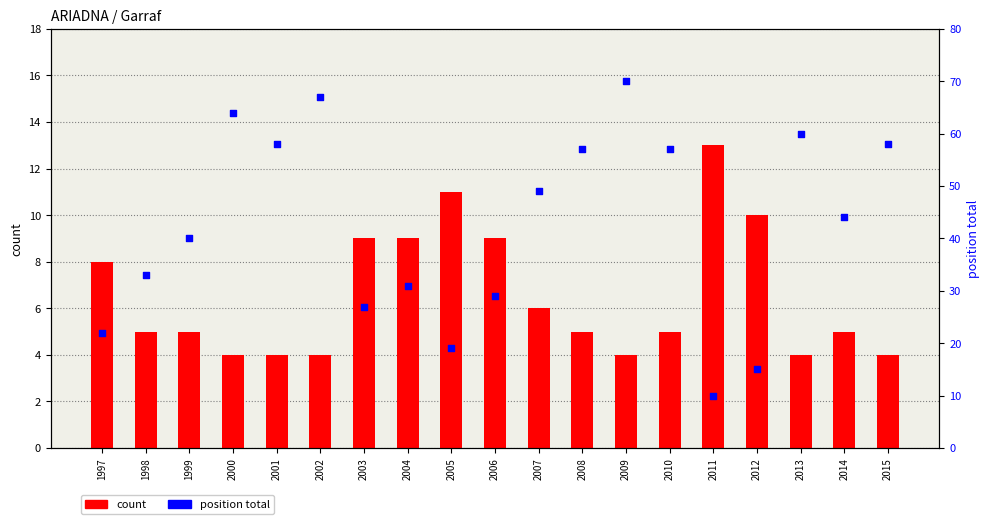

Which series has the largest Y range (max minus min)?

position total